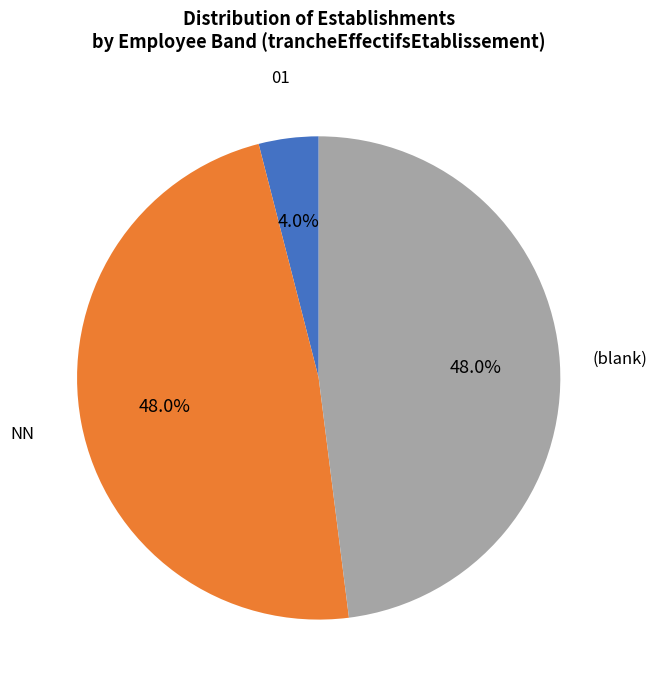

Is there a majority slice in this chart?

No